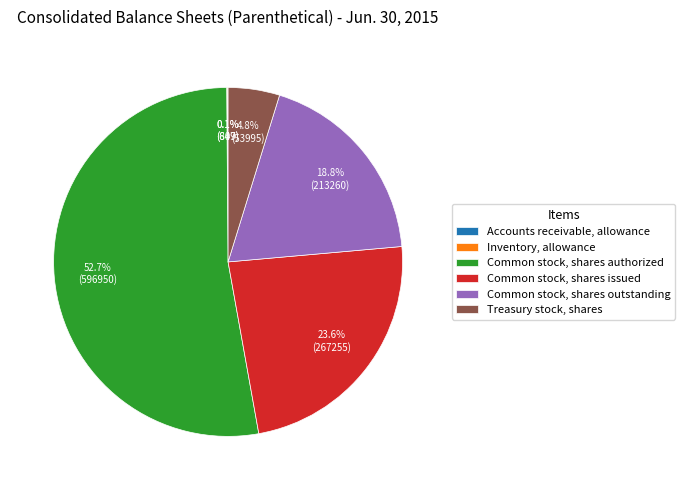

What is the largest slice in the pie chart?

Common stock, shares authorized